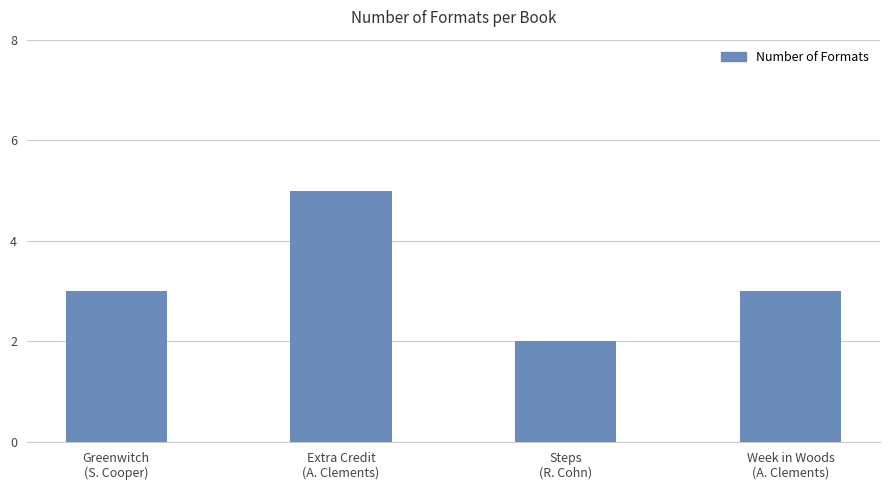

What is the difference between the maximum and minimum values?

3